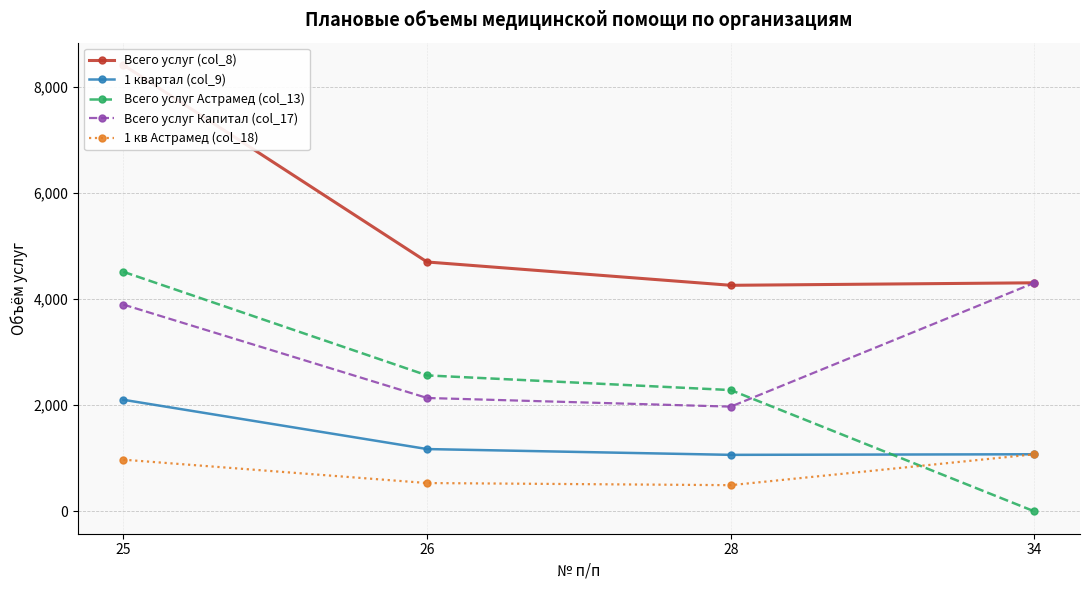

What is the maximum value shown in the chart?

8407